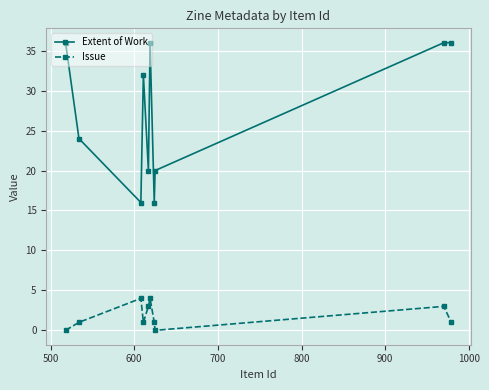

What is the difference between the maximum and second lowest values in the Extent of Work series?

20